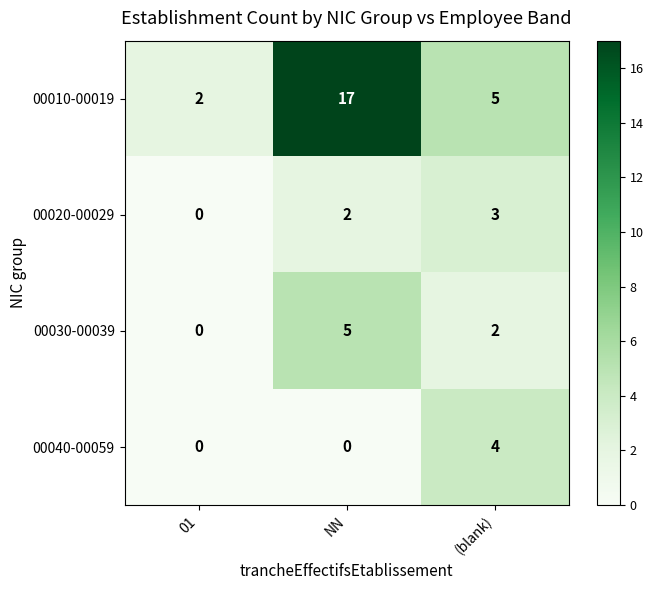

What is the sum of all 00010-00019 values?

24